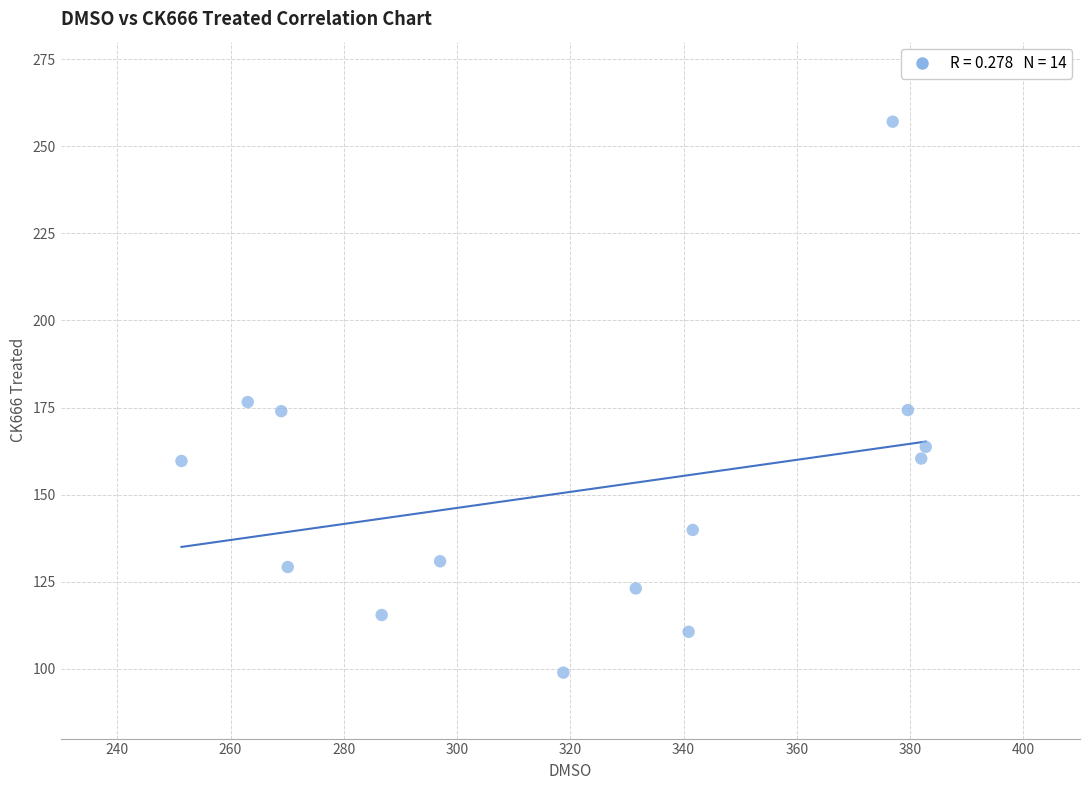

What is the range of X values (max minus min)?

131.4